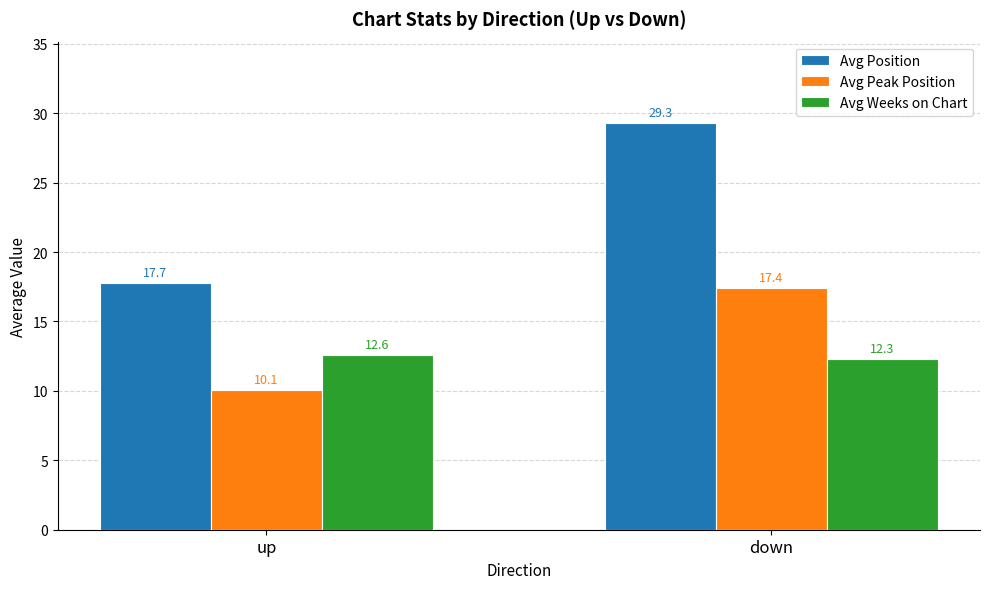

The Avg Weeks on Chart series shows 12.6 at up. True or false?

True